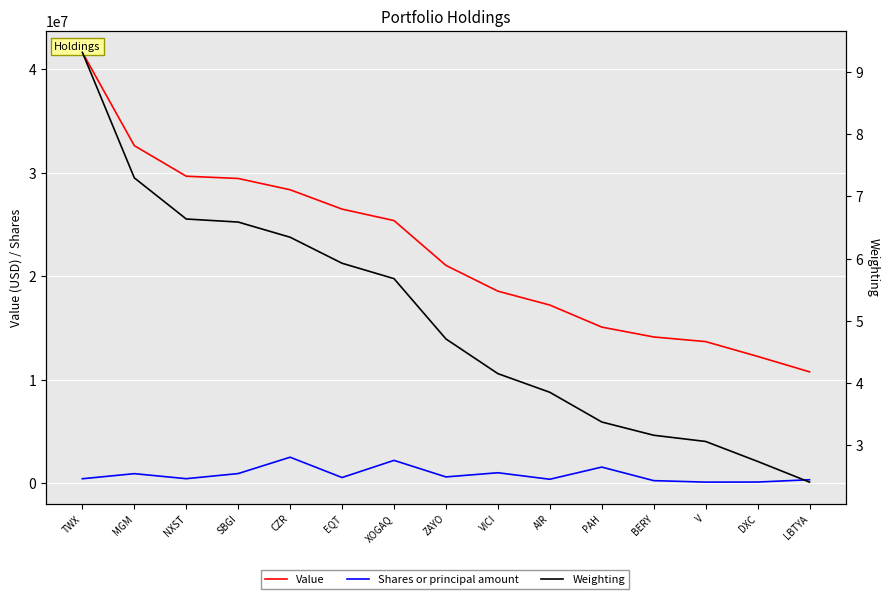

The Value series shows 25393000.0 at XOGAQ. True or false?

True